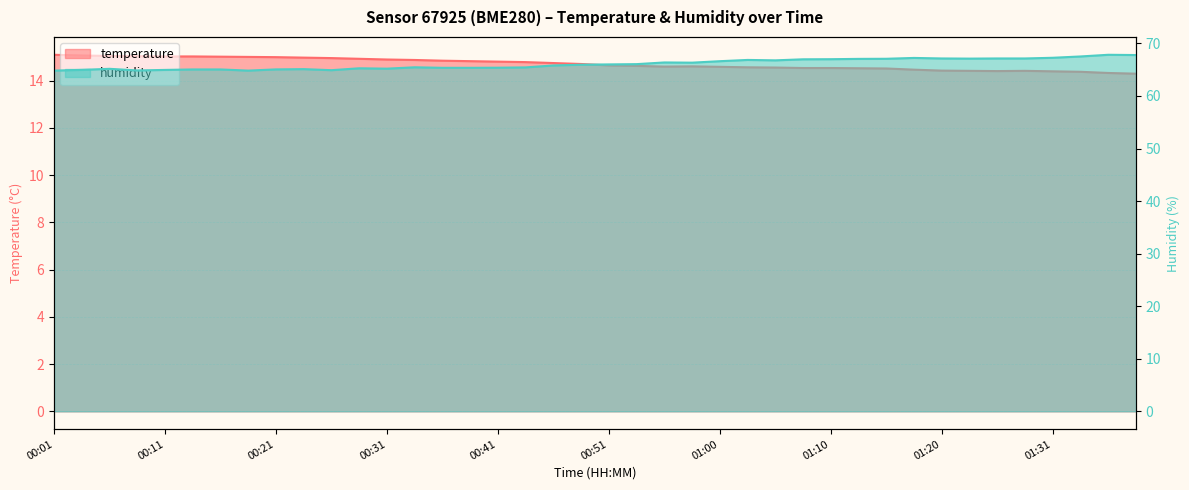

What is the difference between the temperature values at 18 and 22?

0.2